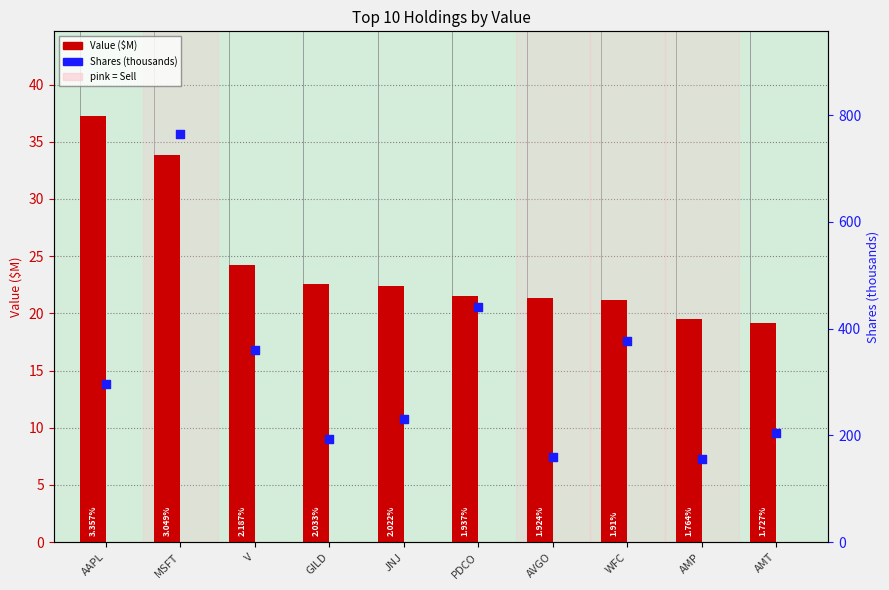

At which category is the sum across all series the highest?

MSFT